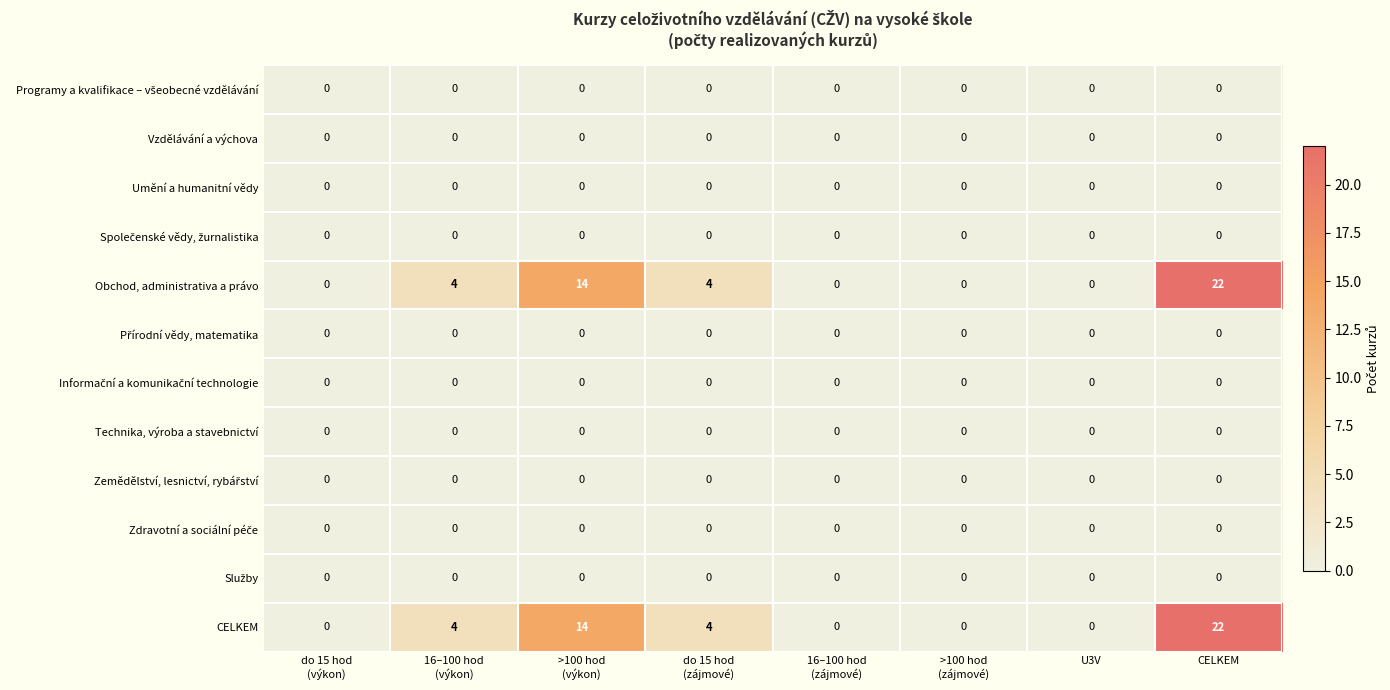

At which category is the sum across all series the highest?

CELKEM